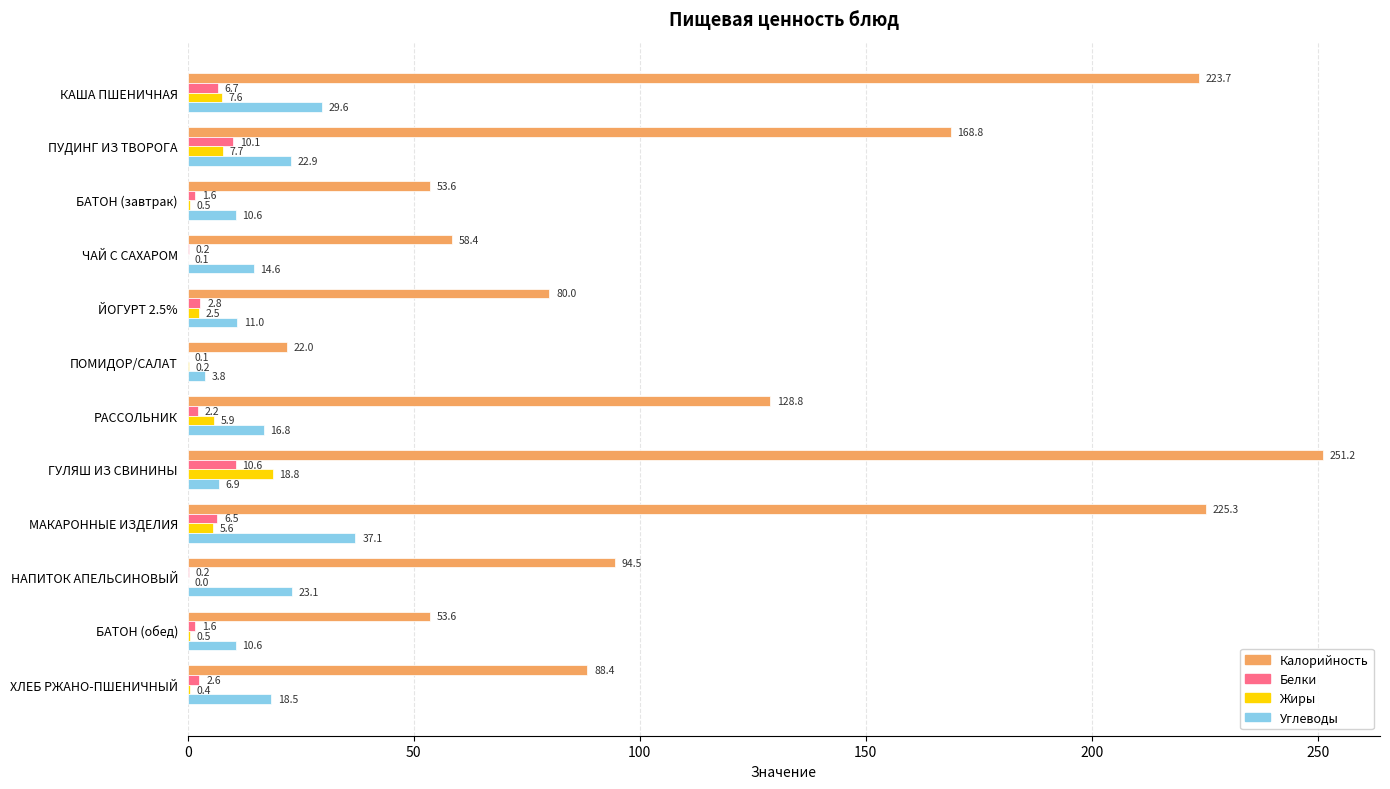

What is the sum of the Белки values at БАТОН (завтрак) and ЙОГУРТ 2.5%?

4.4